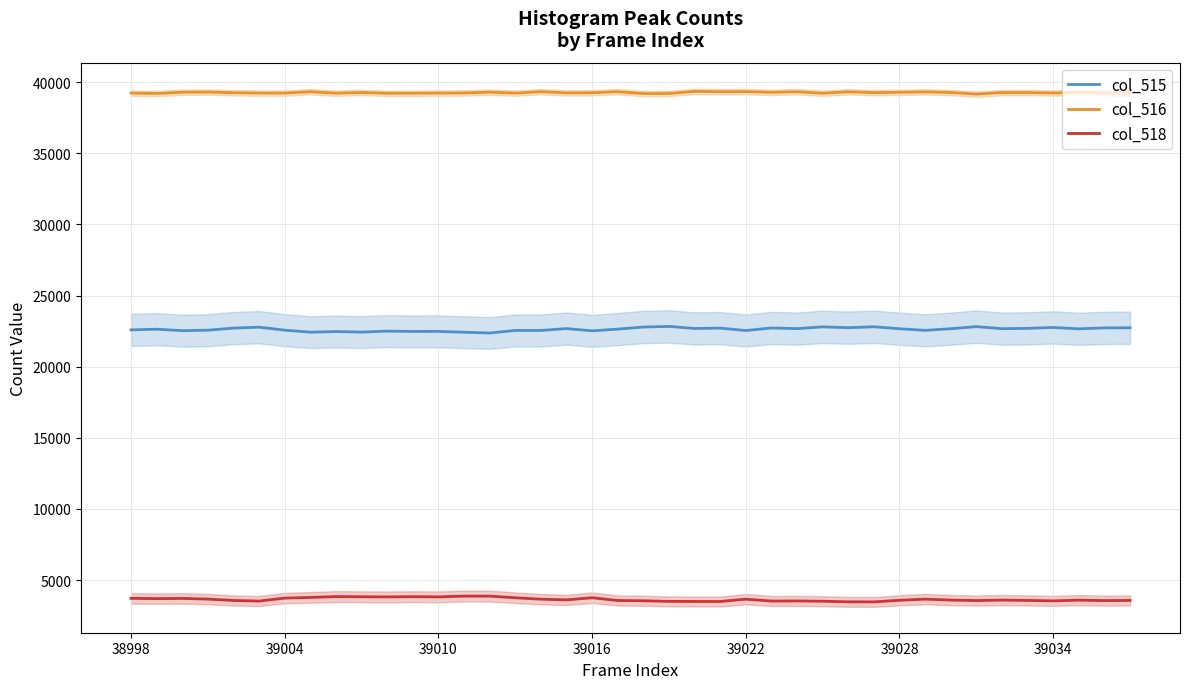

True or false: col_515 and col_518 intersect in this chart.

False